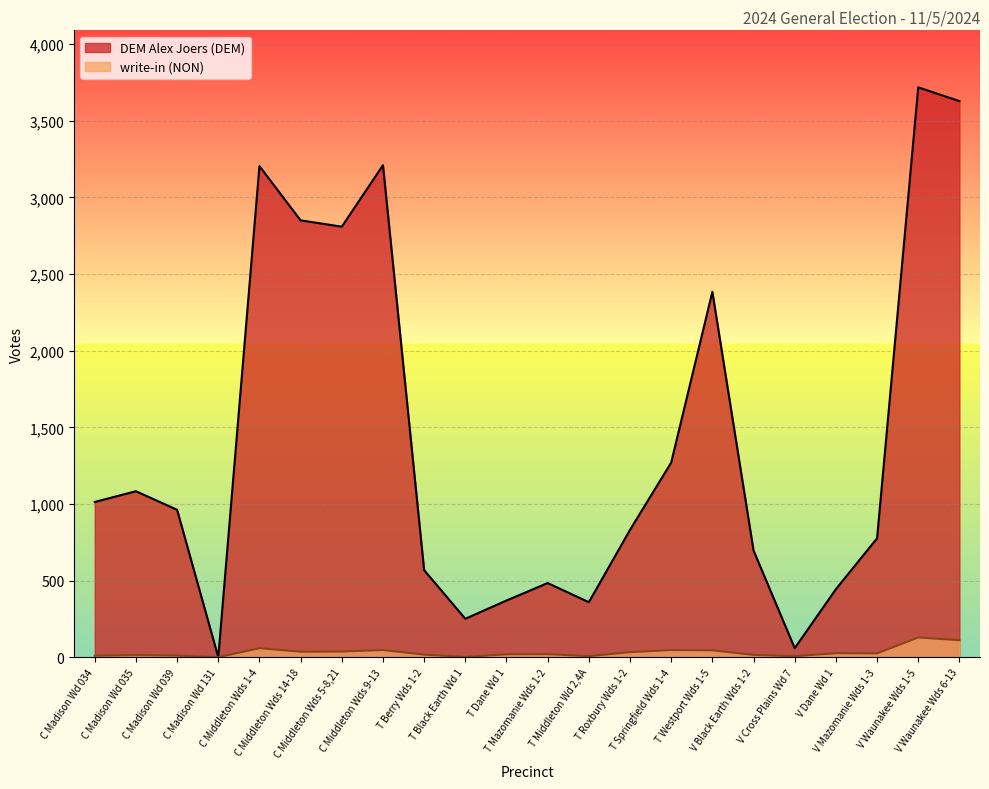

The write-in (NON) series shows 64 at C Middleton Wds 5-8,21. True or false?

False